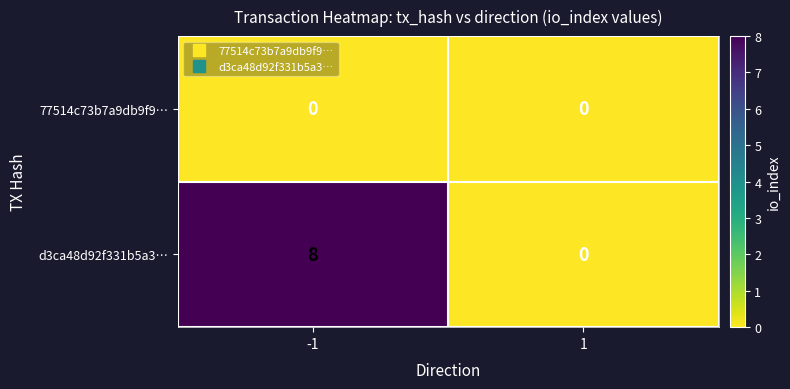

Reading left to right, transcribe all the data shown in this chart.

77514c73b7a9db9f9…: -1=0	1=0
d3ca48d92f331b5a3…: -1=8	1=0